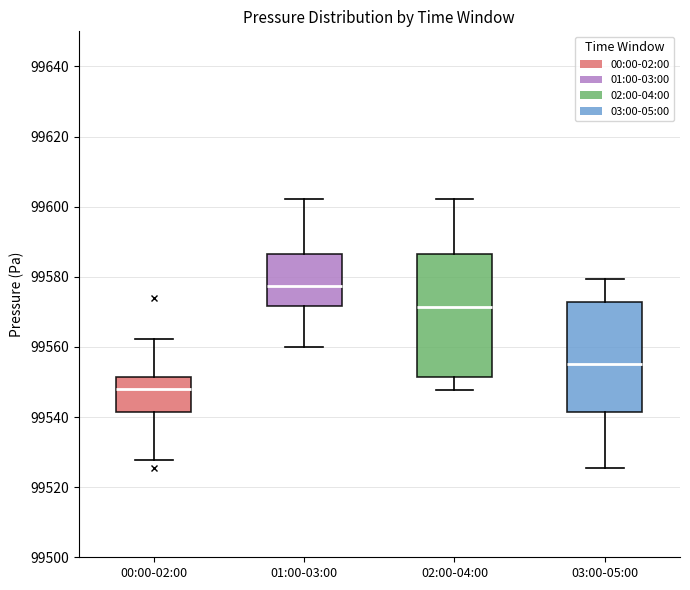

Which box's median line is the highest?

01:00-03:00